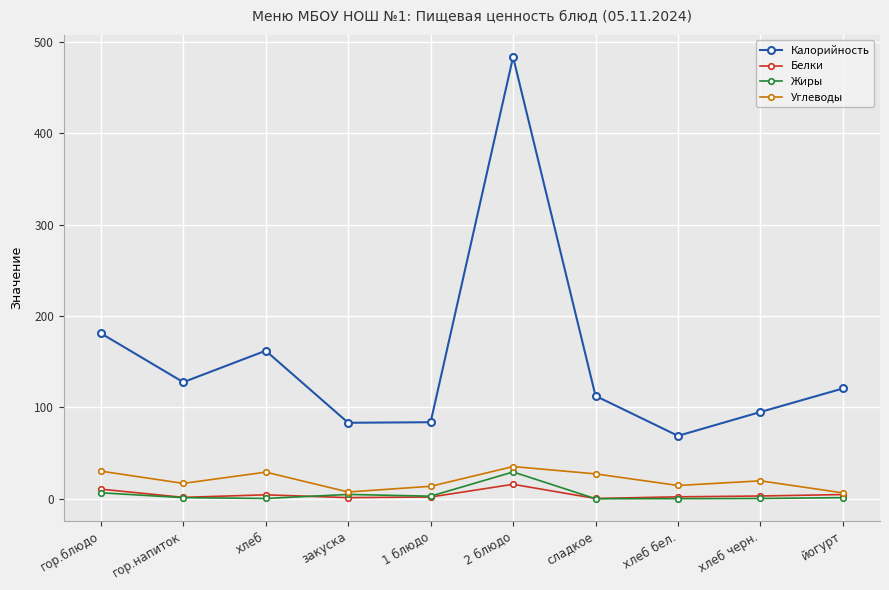

True or false: Калорийность has more than 2 interior local peaks.

False